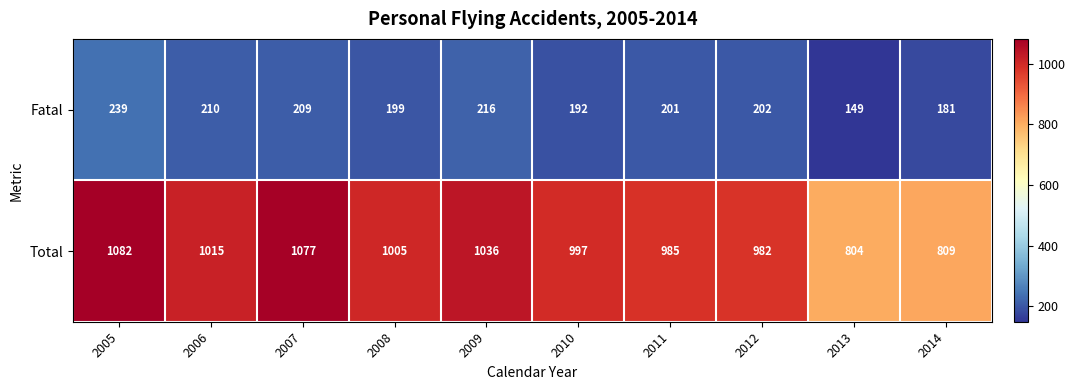

Which label corresponds to the largest value in the chart?

2005